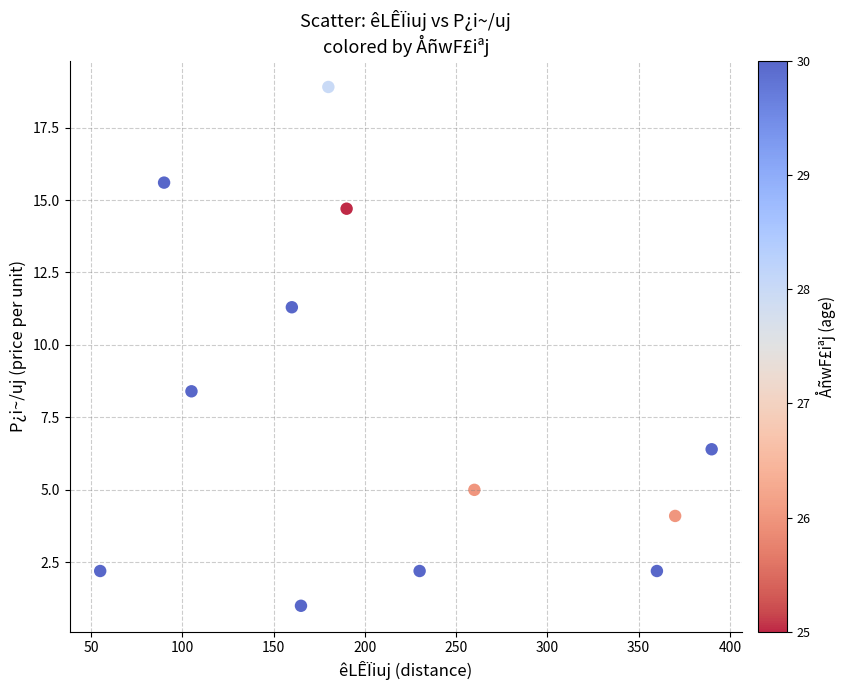

What is the average Y value?

7.7